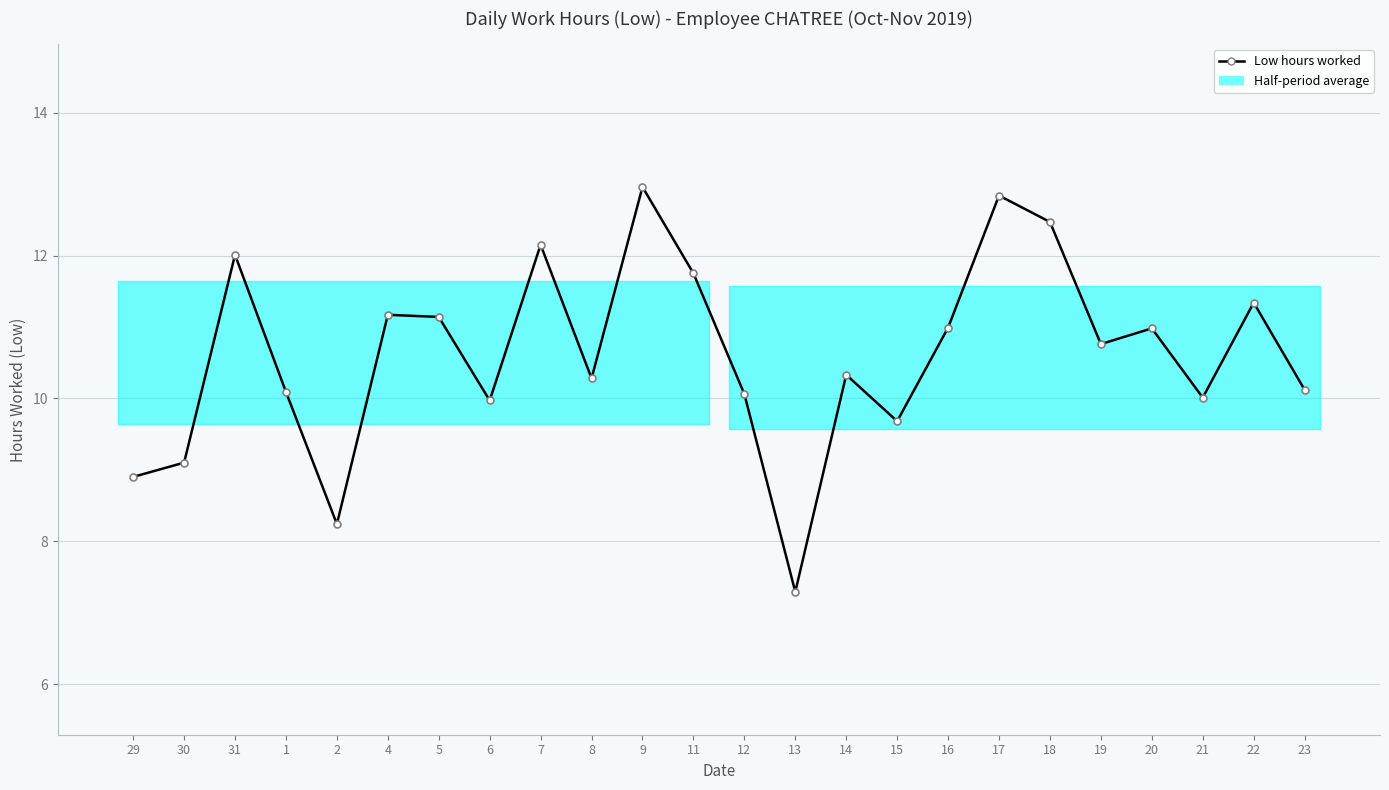

Does the chart have visible grid lines?

Yes